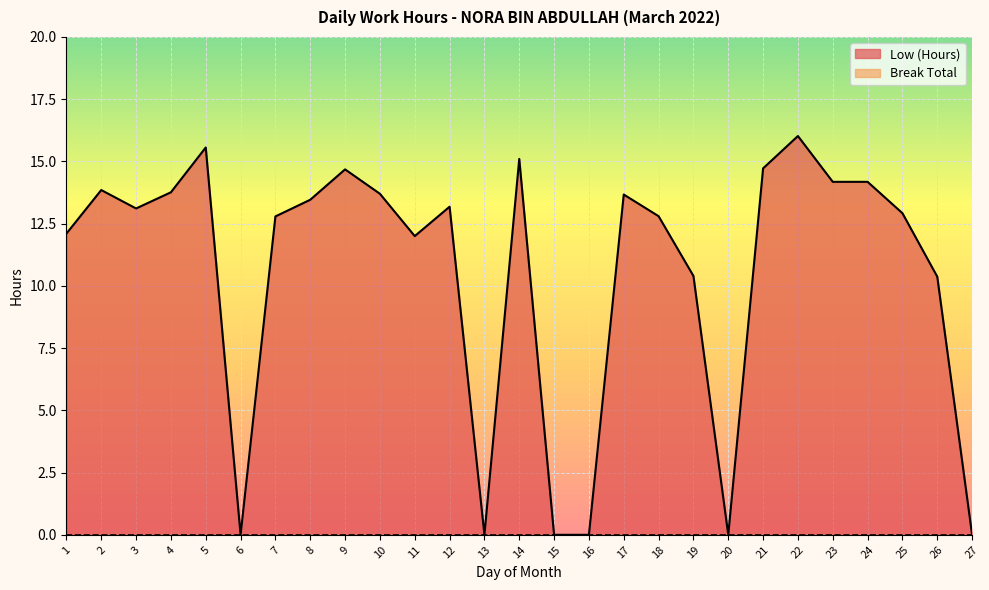

What is the sum of the values at 17 and 4?

27.4